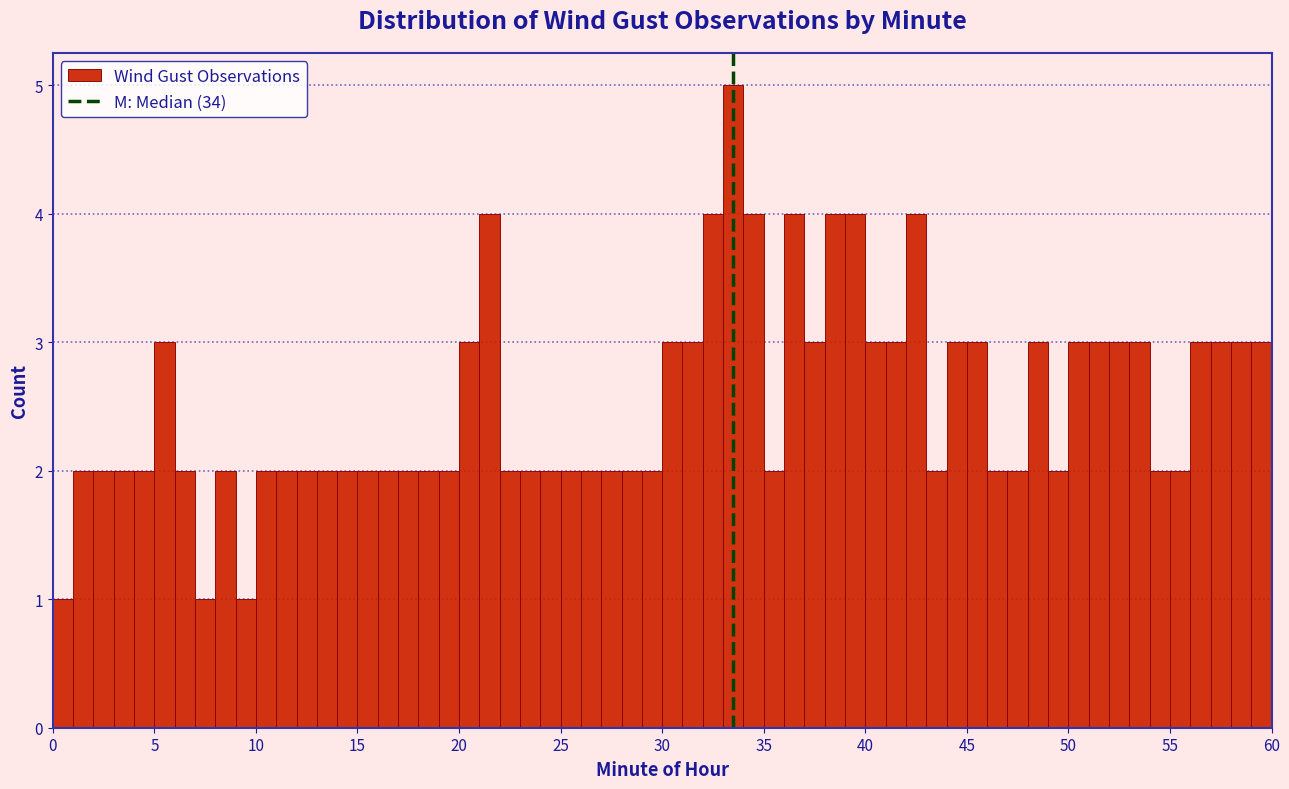

Around what value on the x-axis is the tallest bar? Give the approximate position of its centre, as read against the axis.

33.5